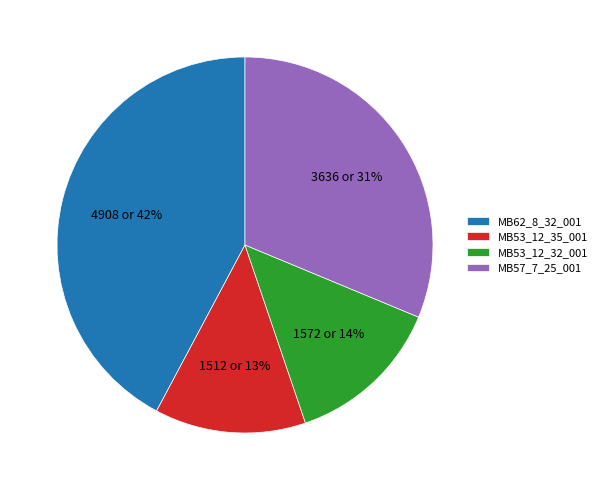

Is there a majority slice in this chart?

No